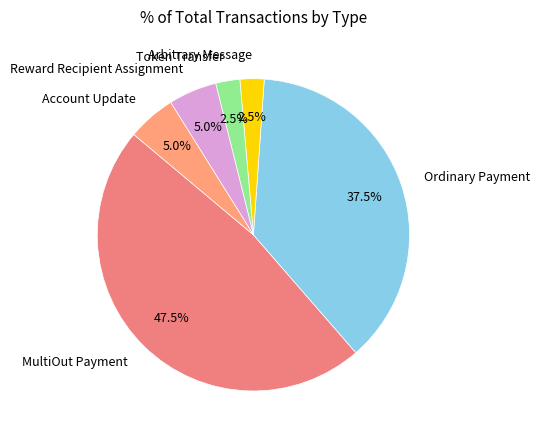

Combined, what portion of the pie is Arbitrary Message and Ordinary Payment?

40.0%